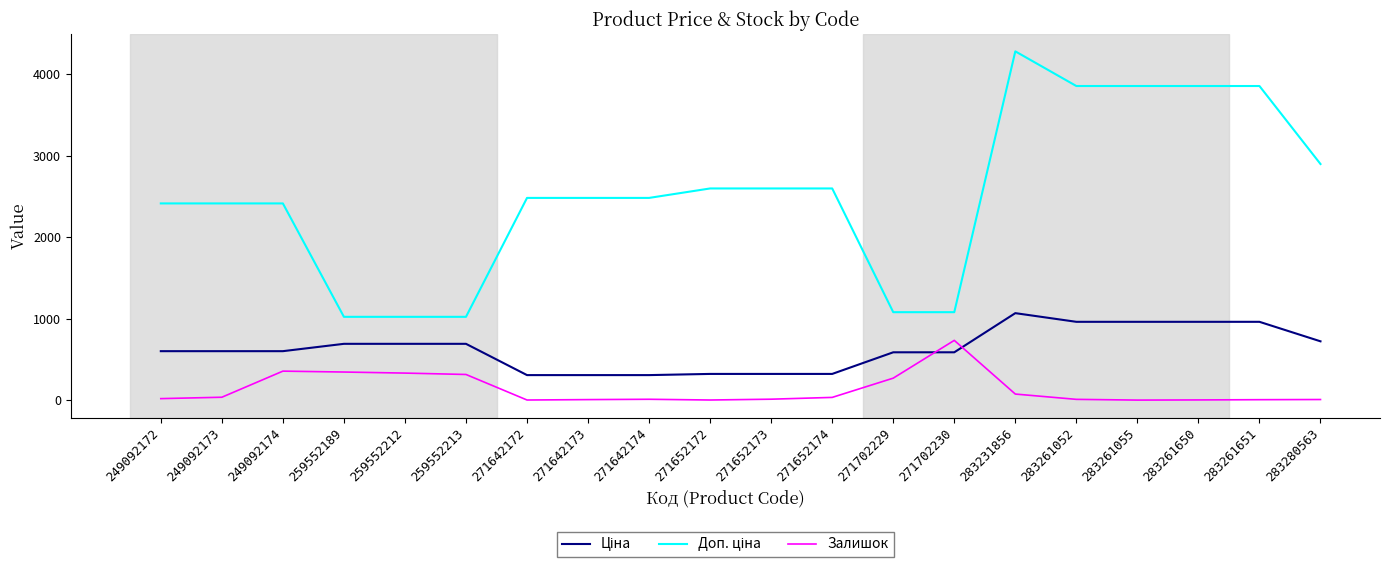

The Залишок series shows 273.0 at 271702229. True or false?

True